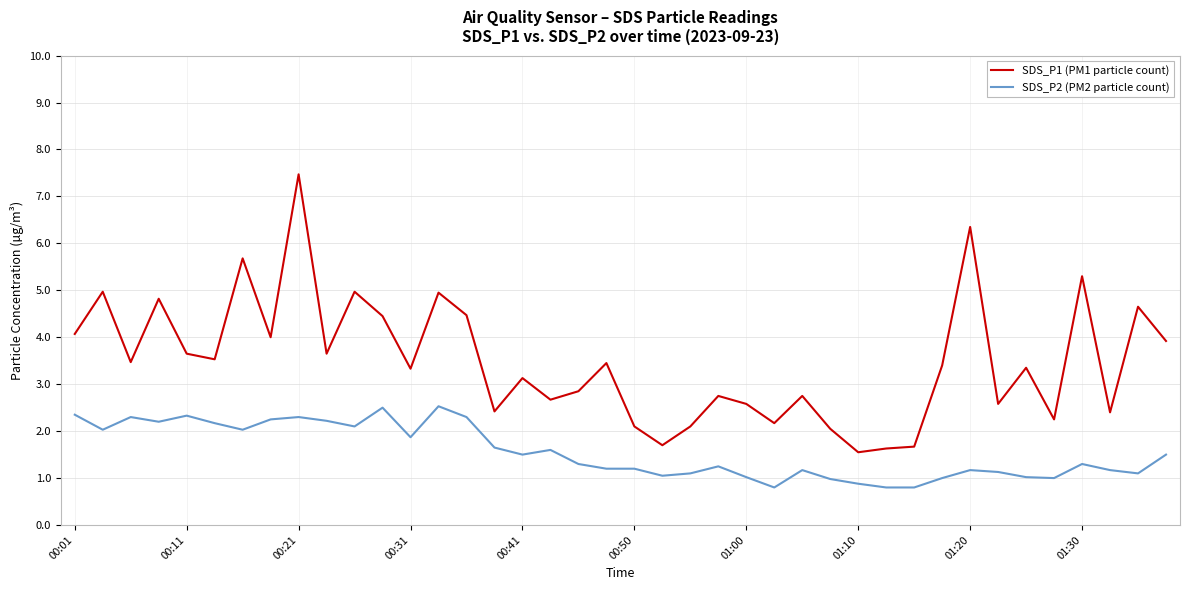

List the series in order of their peak value, highest first.

SDS_P1 (PM1 particle count), SDS_P2 (PM2 particle count)